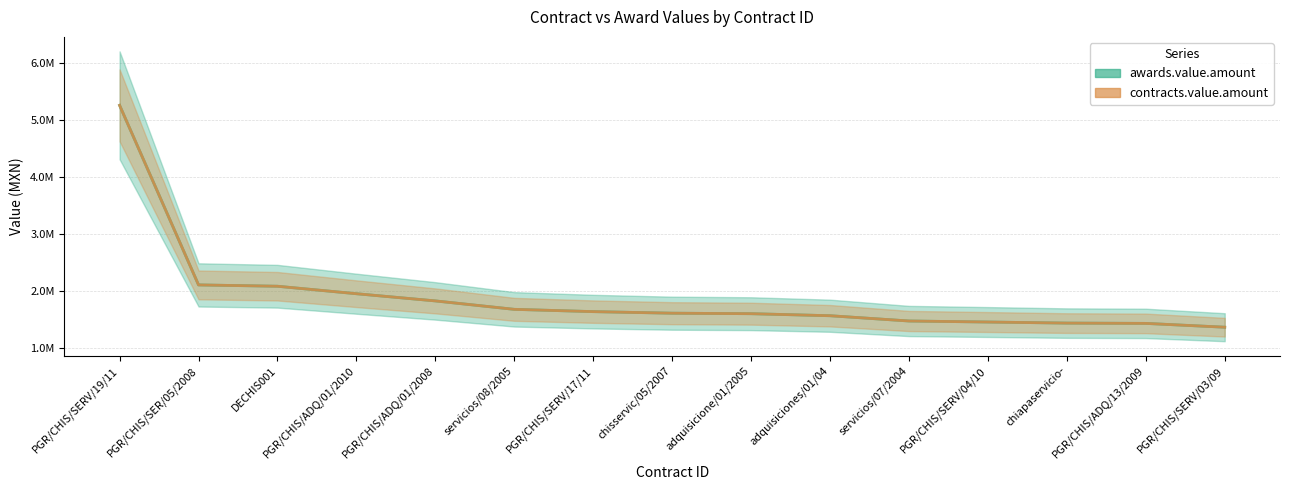

Rank the series at chiapaservicio- from highest to lowest value.

awards.value.amount, contracts.value.amount